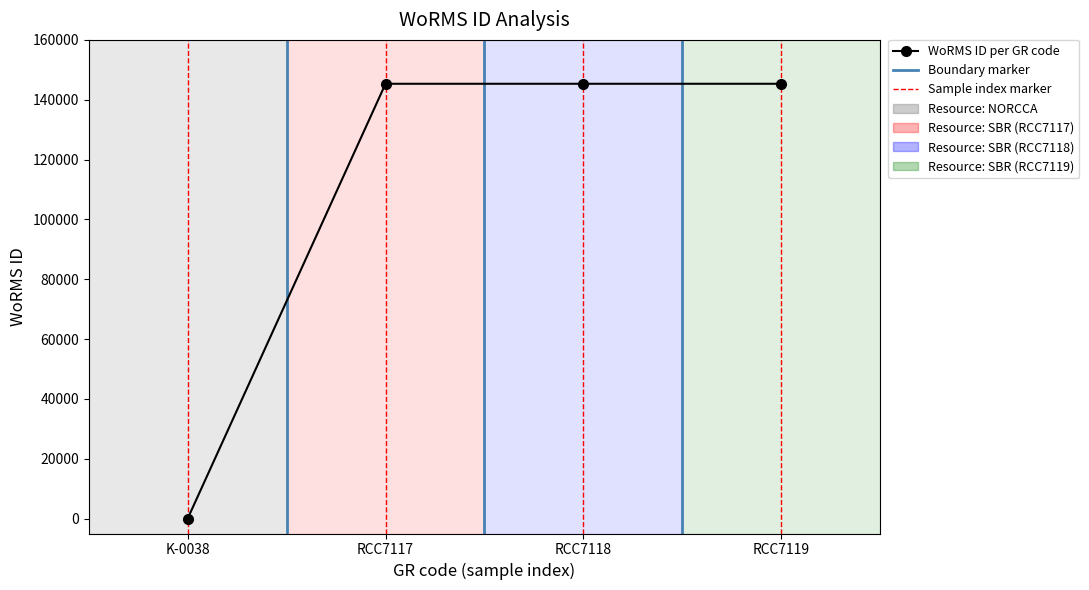

How many series are shown in this chart?

1